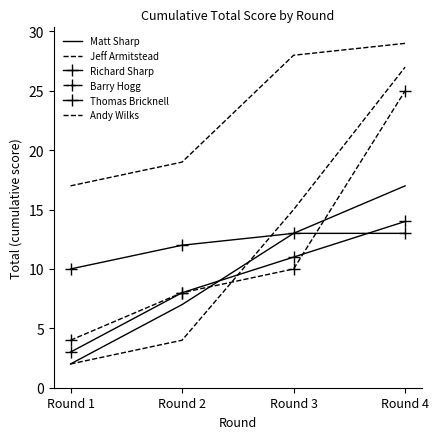

Which series has the largest total across all categories?

Andy Wilks